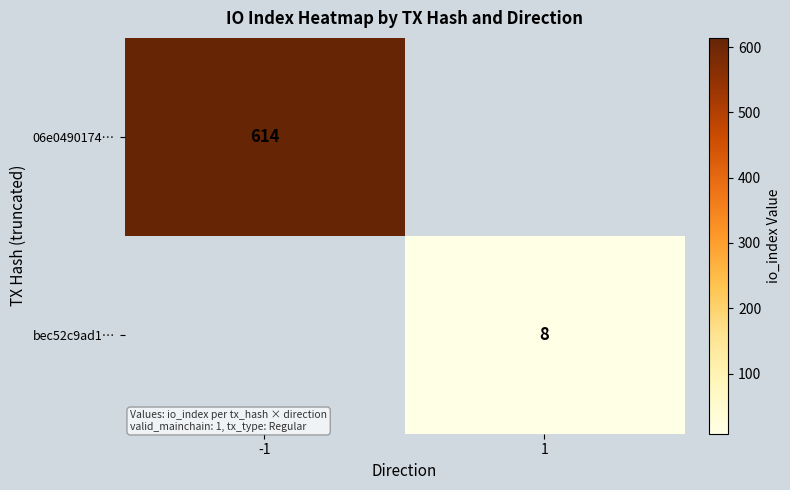

Is it true that bec52c9ad1… equals 4 at 1?

False